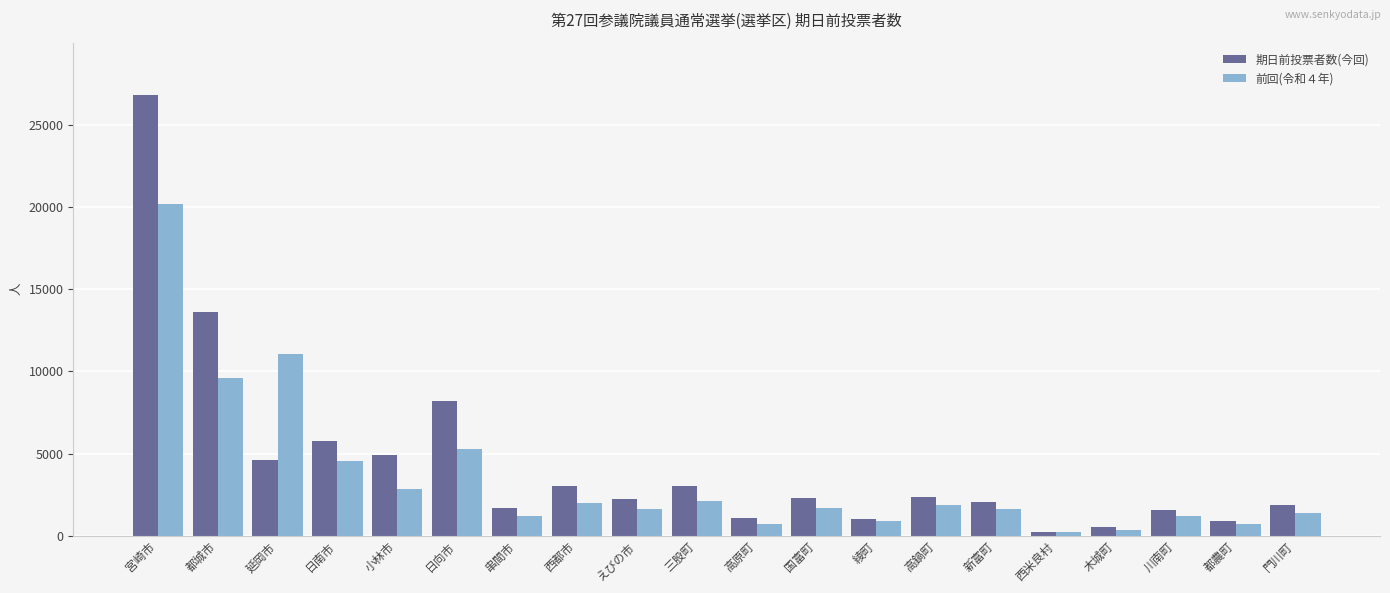

What is the total value across all series at 綾町?

1928